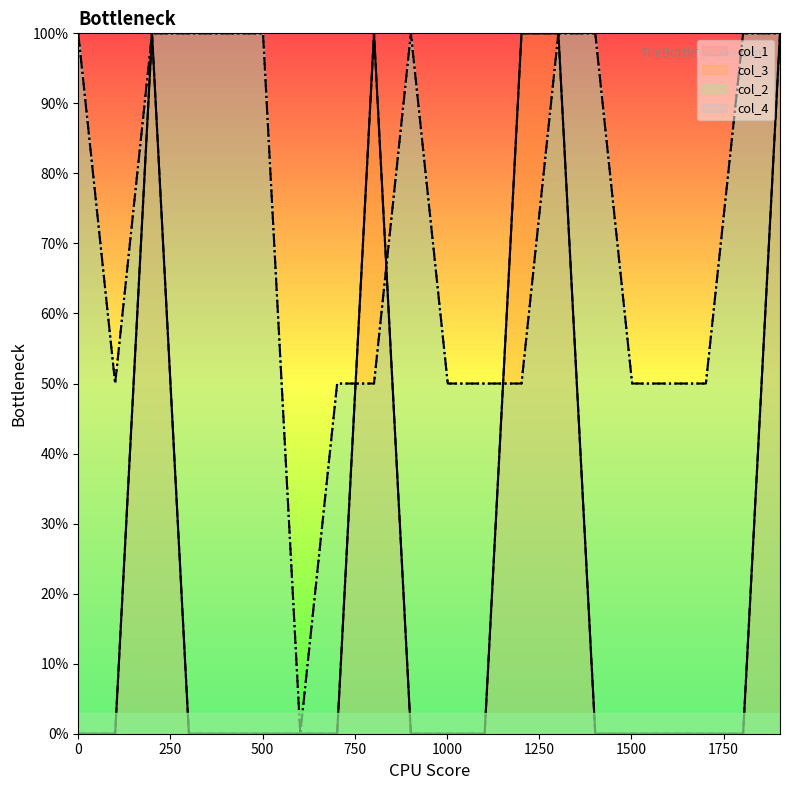

Is the value of col_2 at 602 greater than the value of col_4 at 1402?

No